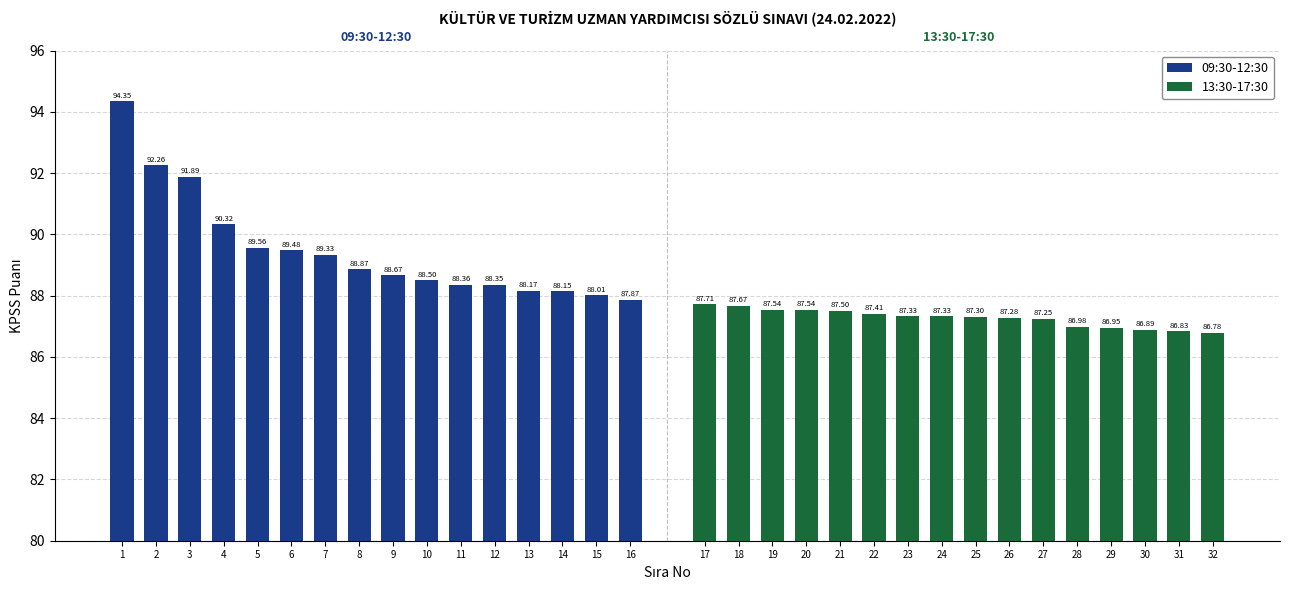

At 3, list the series in order from largest to smallest.

09:30-12:30, 13:30-17:30